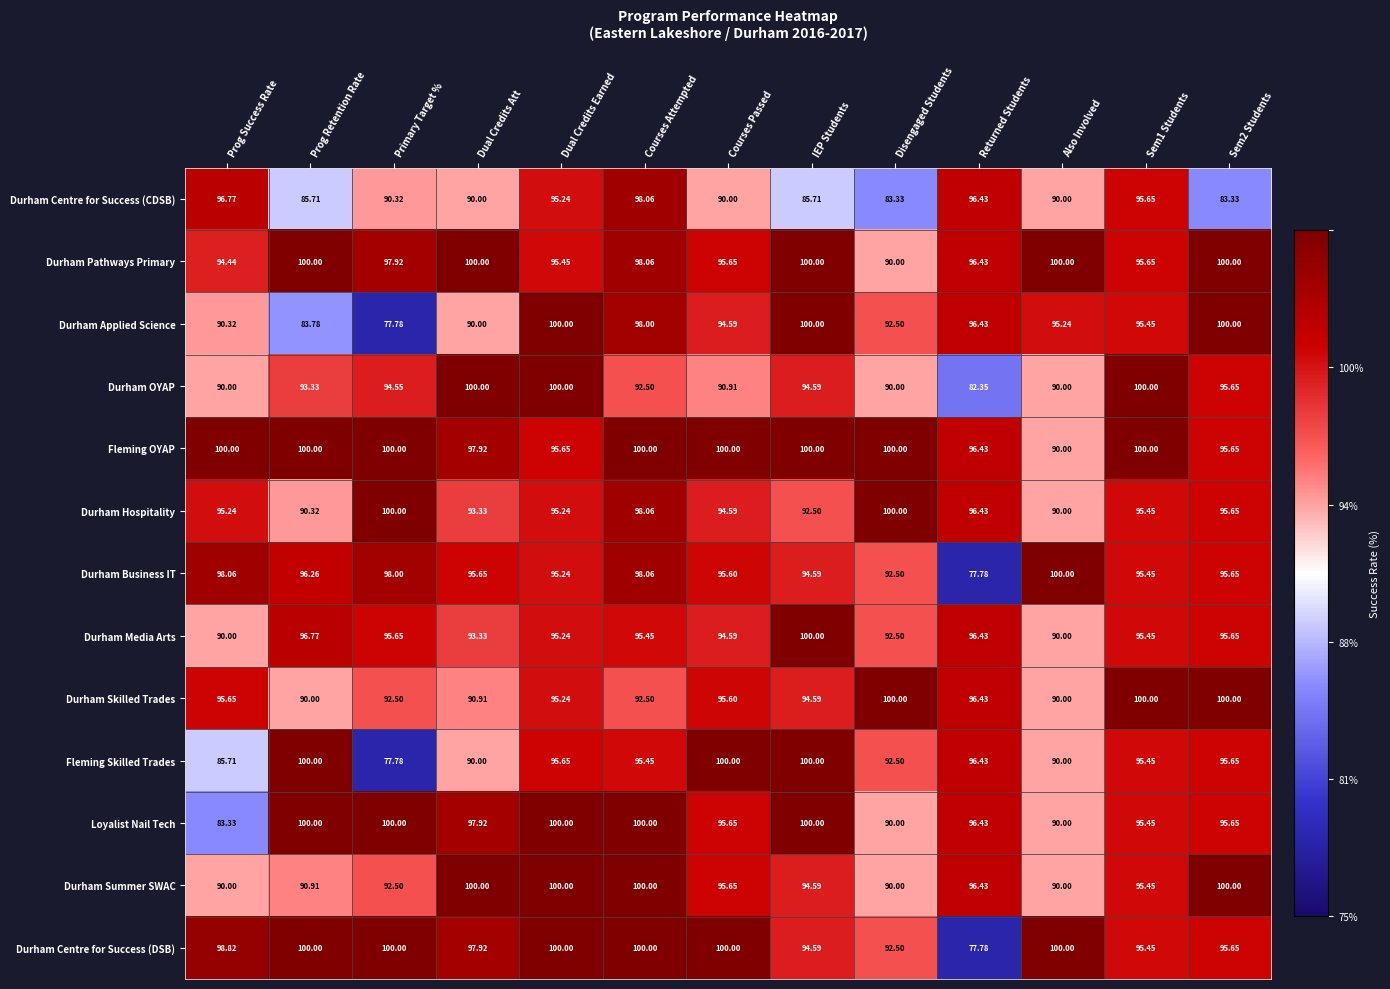

Which series changed the most between IEP Students and Sem1 Students?

Durham Centre for Success (CDSB)